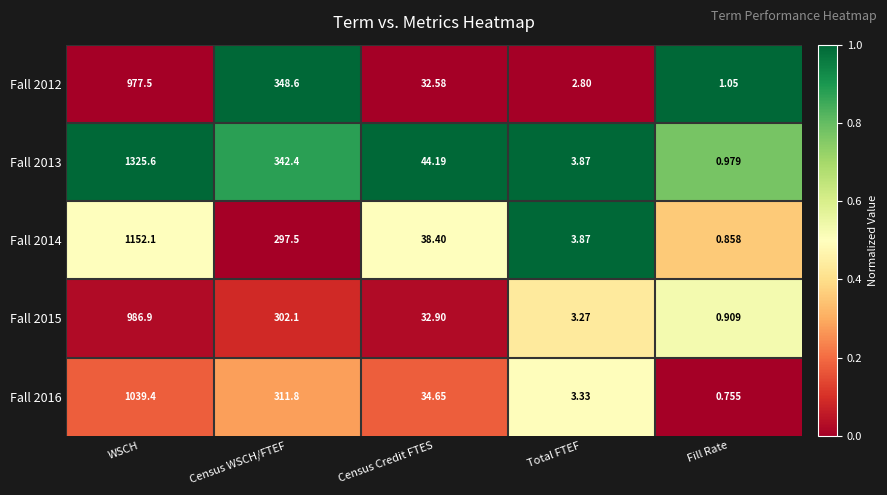

At which label does Fall 2014 reach its minimum?

Fill Rate